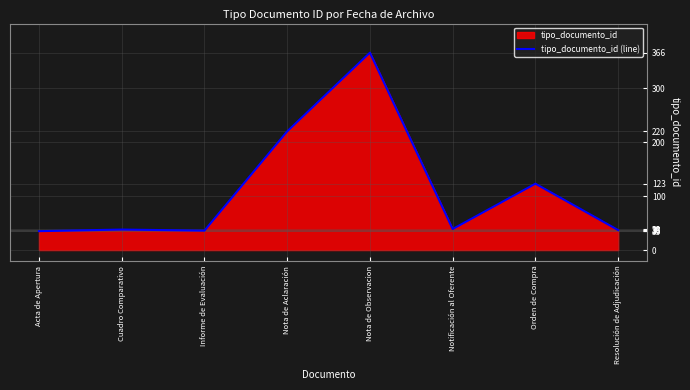

Read the value at Resolución de Adjudicación, to the nearest 5.

35